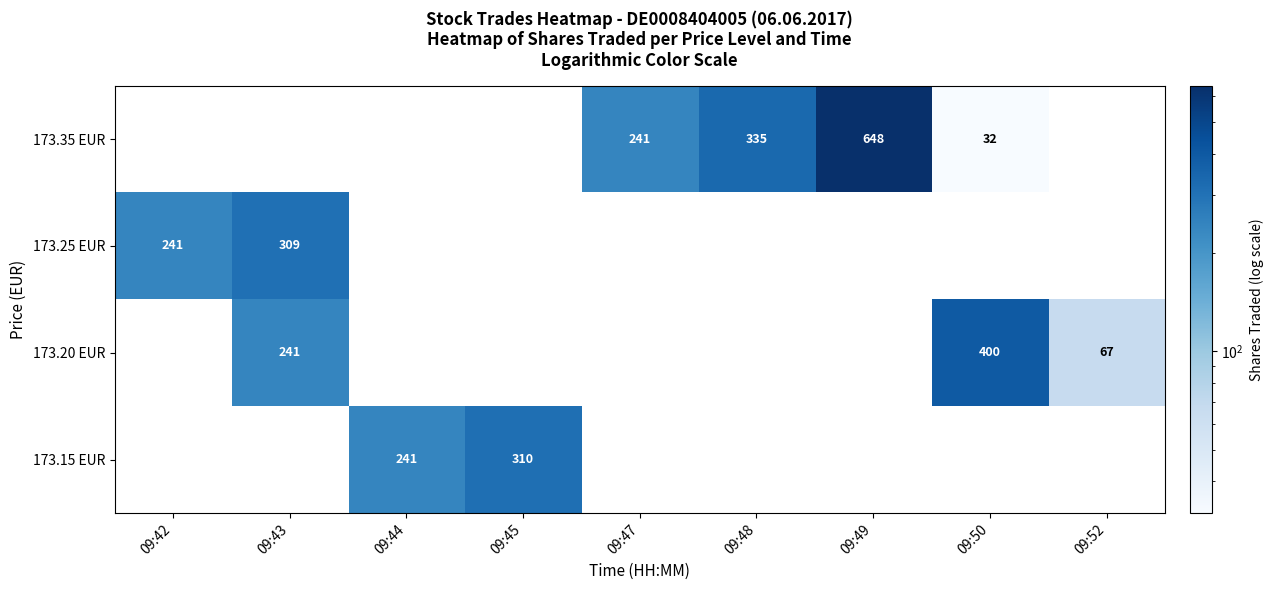

What is the sum of the 173.15 EUR values at 09:44 and 09:45?

551